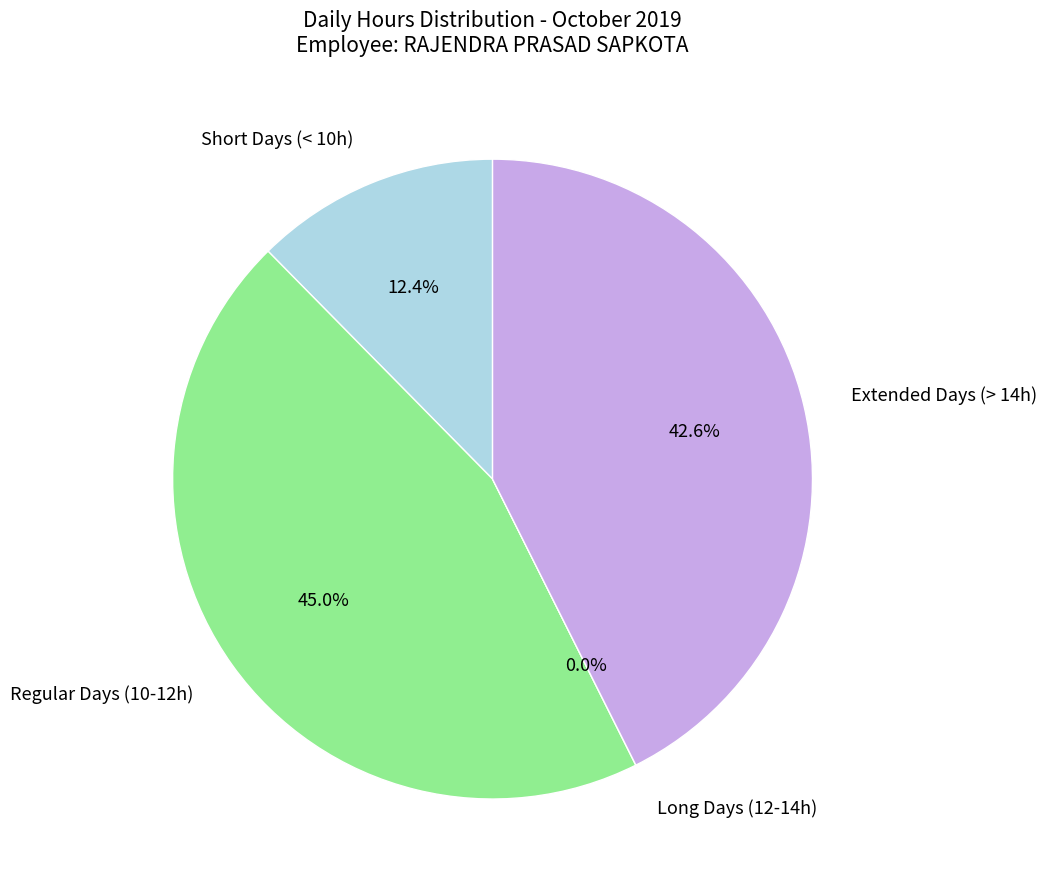

Does Day 7 account for over 50% of the chart?

No